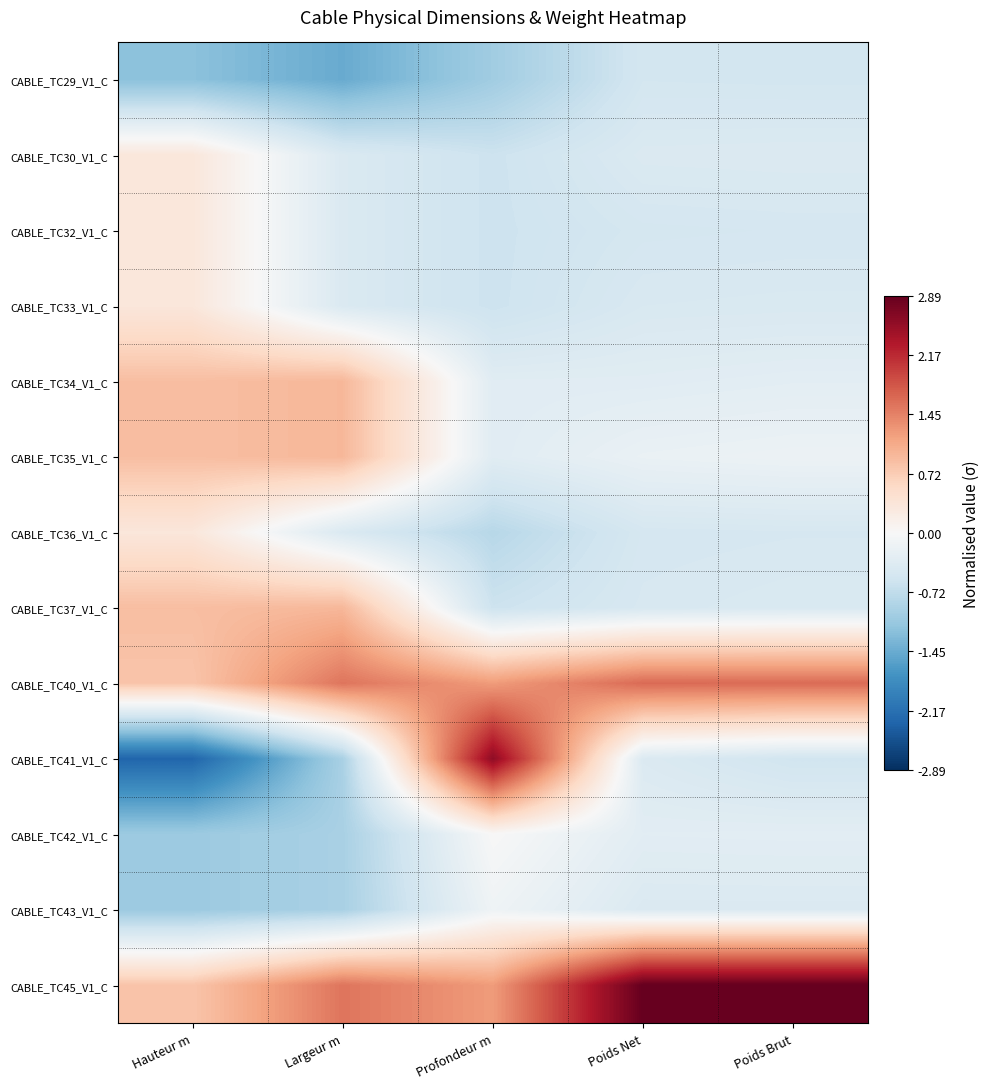

Reading left to right, extract all data points from this chart.

CABLE_TC29_V1_C: Hauteur m=-1.2	Largeur m=-1.5	Profondeur m=-1.0	Poids Net=-0.5	Poids Brut=-0.5
CABLE_TC30_V1_C: Hauteur m=0.3	Largeur m=-0.4	Profondeur m=-0.6	Poids Net=-0.4	Poids Brut=-0.4
CABLE_TC32_V1_C: Hauteur m=0.3	Largeur m=-0.4	Profondeur m=-0.6	Poids Net=-0.5	Poids Brut=-0.5
CABLE_TC33_V1_C: Hauteur m=0.3	Largeur m=-0.4	Profondeur m=-0.6	Poids Net=-0.5	Poids Brut=-0.4
CABLE_TC34_V1_C: Hauteur m=0.9	Largeur m=1.0	Profondeur m=-0.3	Poids Net=-0.3	Poids Brut=-0.3
CABLE_TC35_V1_C: Hauteur m=0.9	Largeur m=1.0	Profondeur m=-0.3	Poids Net=-0.2	Poids Brut=-0.2
CABLE_TC36_V1_C: Hauteur m=0.3	Largeur m=-0.4	Profondeur m=-0.8	Poids Net=-0.5	Poids Brut=-0.5
CABLE_TC37_V1_C: Hauteur m=0.9	Largeur m=1.0	Profondeur m=-0.6	Poids Net=-0.5	Poids Brut=-0.4
CABLE_TC40_V1_C: Hauteur m=0.8	Largeur m=1.6	Profondeur m=1.2	Poids Net=1.6	Poids Brut=1.6
CABLE_TC41_V1_C: Hauteur m=-2.3	Largeur m=-0.9	Profondeur m=2.6	Poids Net=-0.4	Poids Brut=-0.6
CABLE_TC42_V1_C: Hauteur m=-1.1	Largeur m=-0.9	Profondeur m=0.0	Poids Net=-0.3	Poids Brut=-0.3
CABLE_TC43_V1_C: Hauteur m=-1.1	Largeur m=-0.9	Profondeur m=-0.1	Poids Net=-0.4	Poids Brut=-0.4
CABLE_TC45_V1_C: Hauteur m=0.8	Largeur m=1.6	Profondeur m=1.2	Poids Net=2.9	Poids Brut=2.9